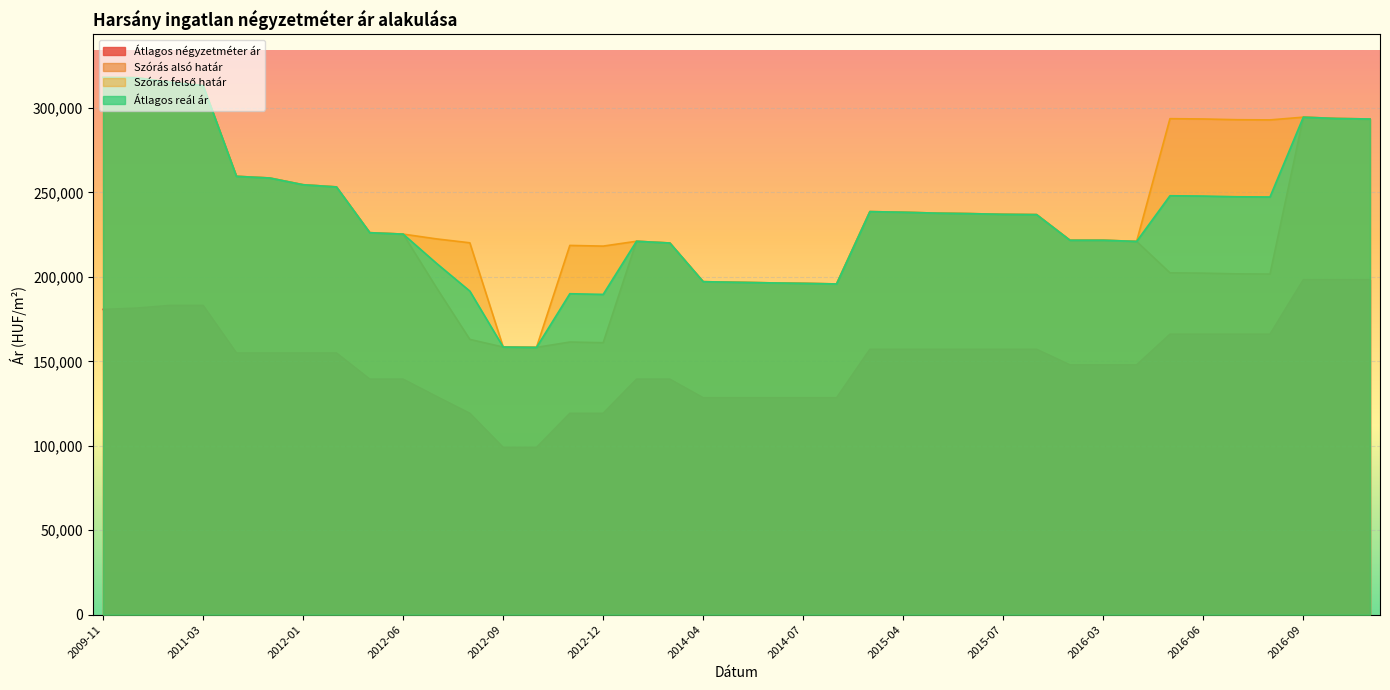

True or false: Átlagos négyzetméter ár and Átlagos reál ár cross at least once.

False